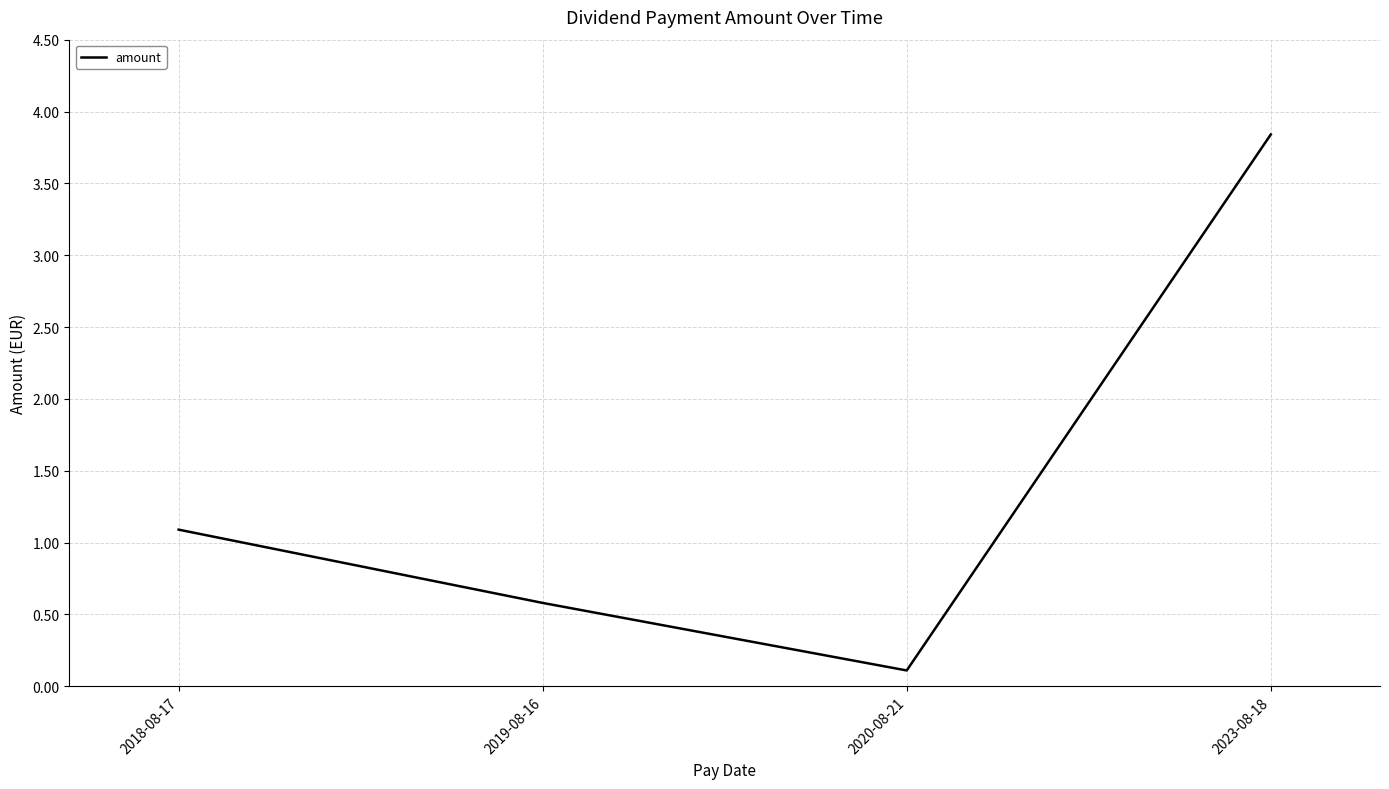

Approximately how many times larger is the value at 2018-08-17 compared to 2023-08-18?

0.3